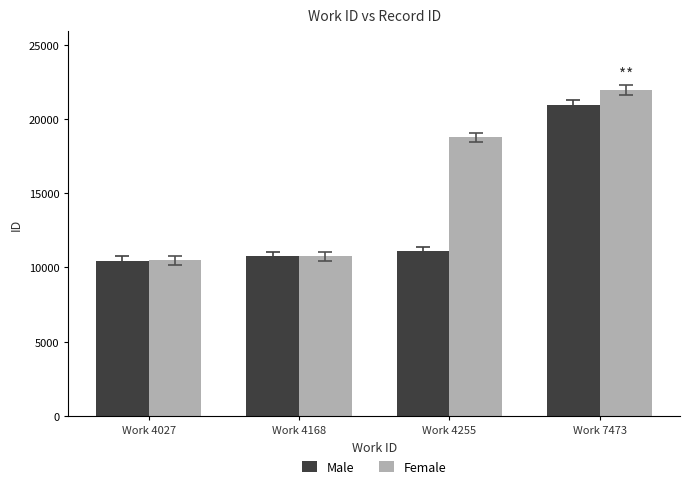

What is the difference between the maximum and minimum values in the Male series?

10480